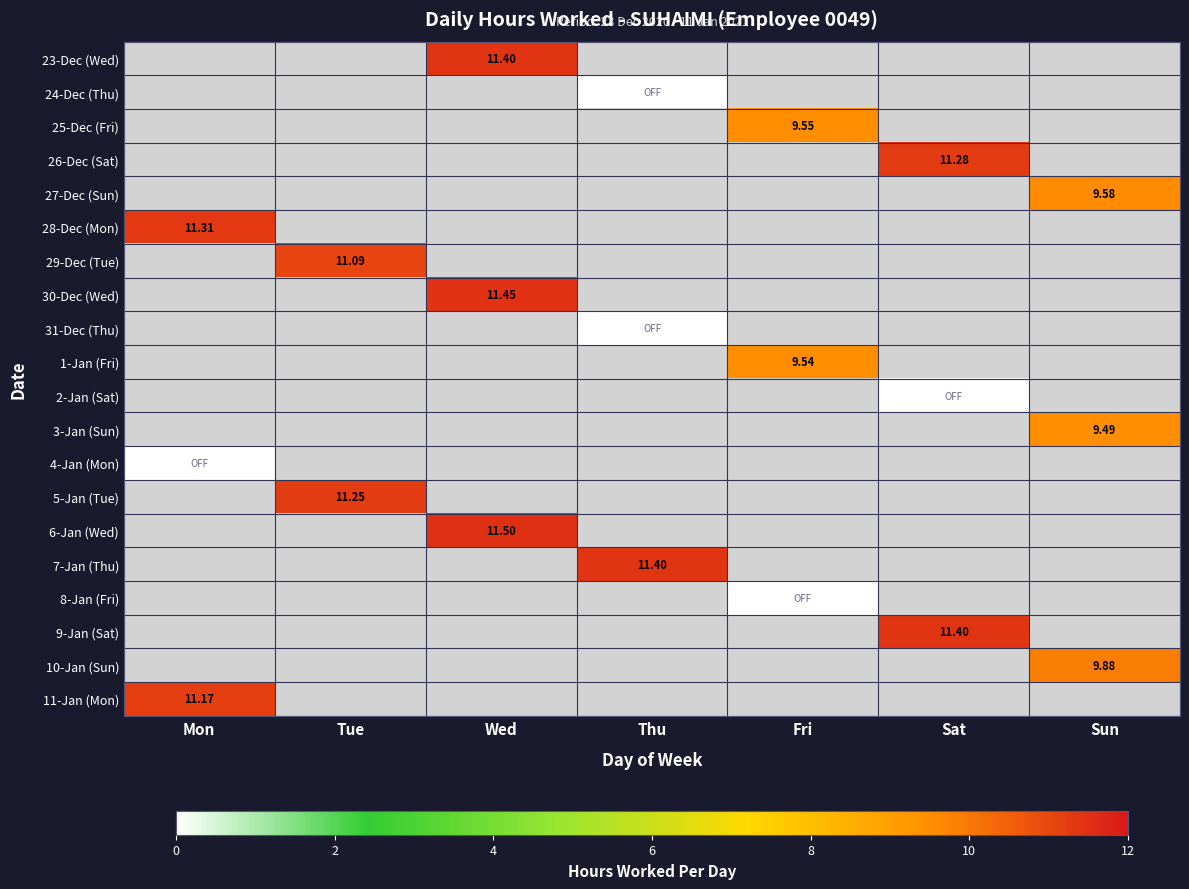

List the labels in order of 31-Dec (Thu) value, smallest first.

Mon, Tue, Wed, Thu, Fri, Sat, Sun